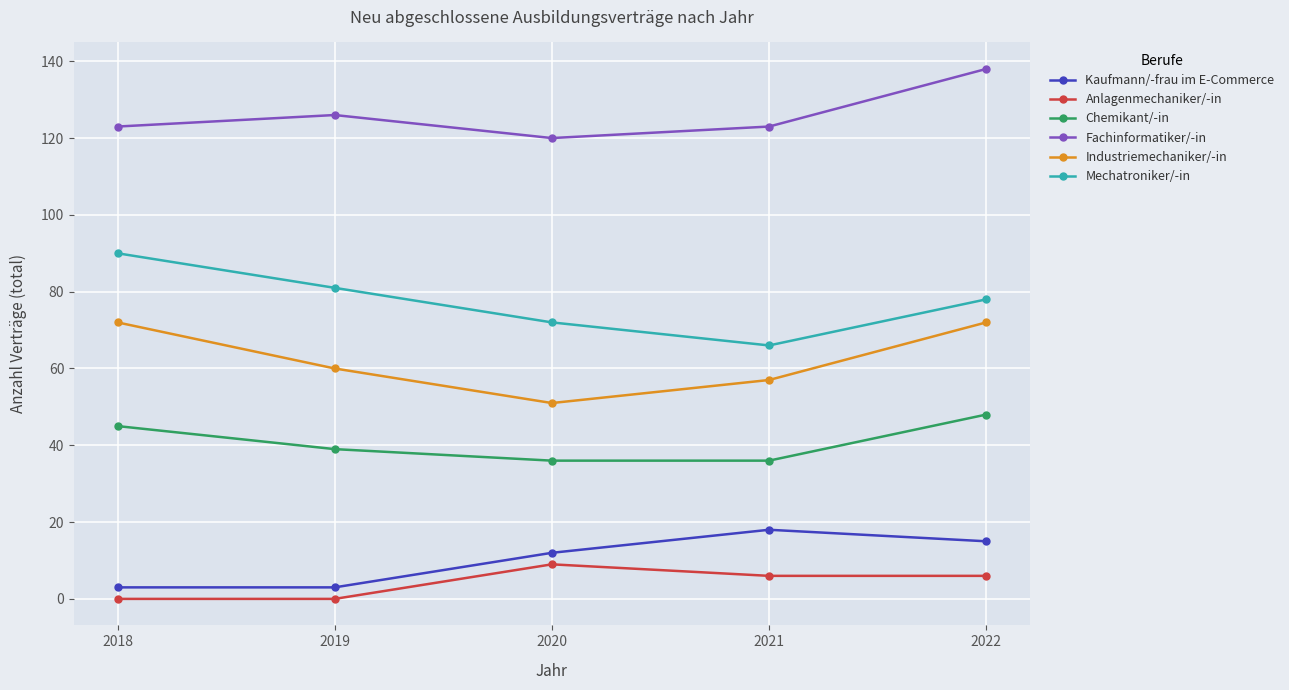

Does the chart display data point markers on the line(s)?

Yes